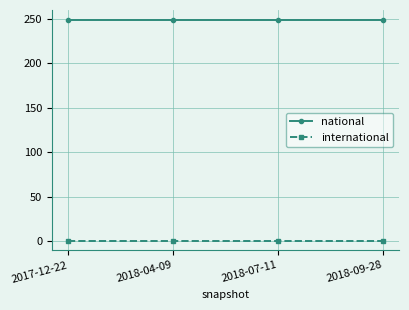

Reading right to left, what are all the values shown in this chart?

national: 2018-09-28=249	2018-07-11=249	2018-04-09=249	2017-12-22=249
international: 2018-09-28=0	2018-07-11=0	2018-04-09=0	2017-12-22=0